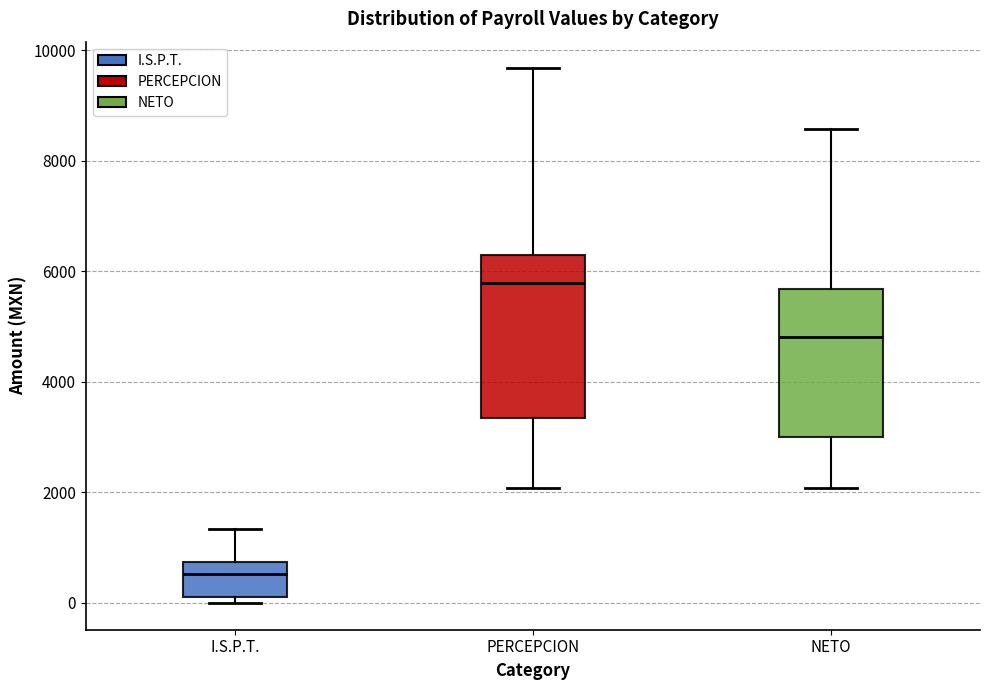

Reading left to right, read every box against the y-axis: the position of its median line, the range the box covers, and the ends of its whiskers. The values are not printed on the chart, so give them approximately, as read against the axis.

I.S.P.T.: median 600, box 200 to 800, whiskers 0 to 1400
PERCEPCION: median 5800, box 3400 to 6200, whiskers 2000 to 9600
NETO: median 4800, box 3000 to 5600, whiskers 2000 to 8600